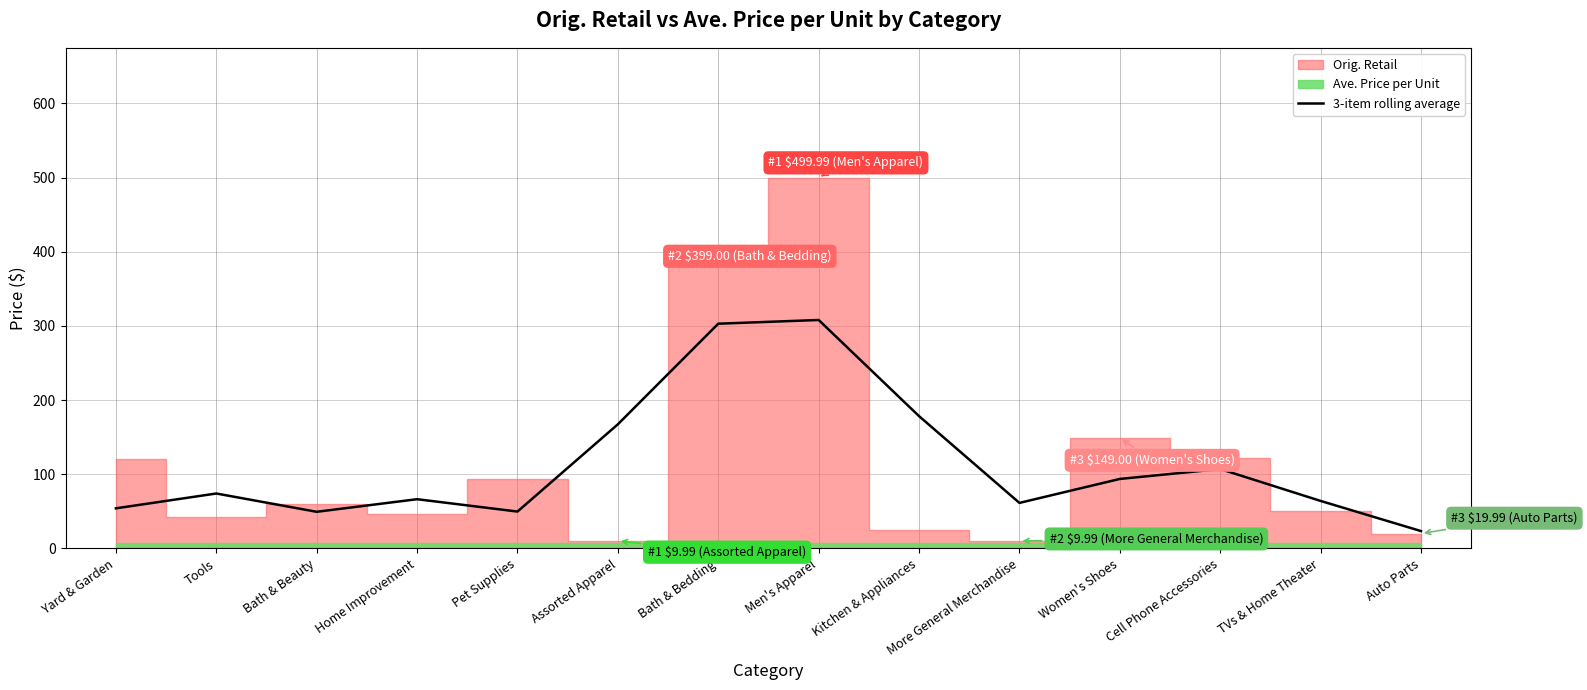

Is it true that 3-item rolling average equals 164.1 at Women's Shoes?

False